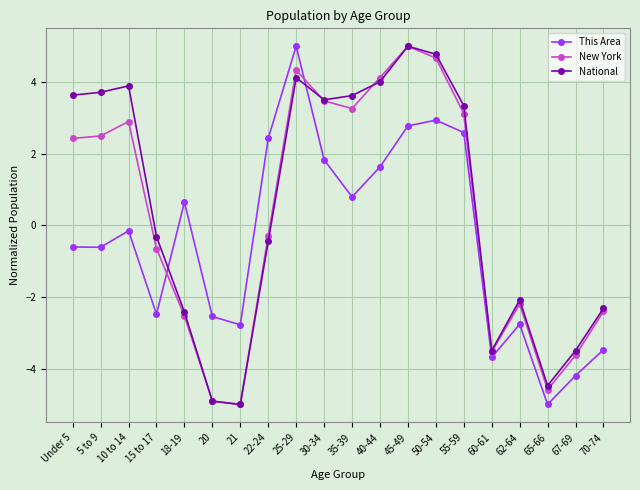

Which series has the largest total across all categories?

National